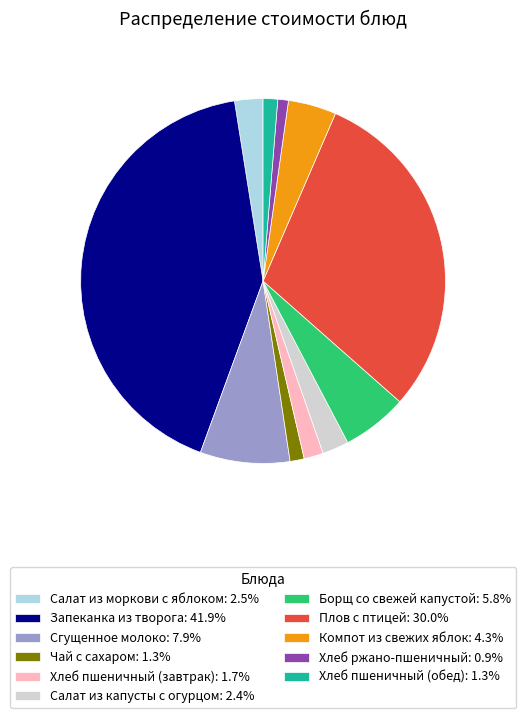

Count the number of slices in the pie.

11